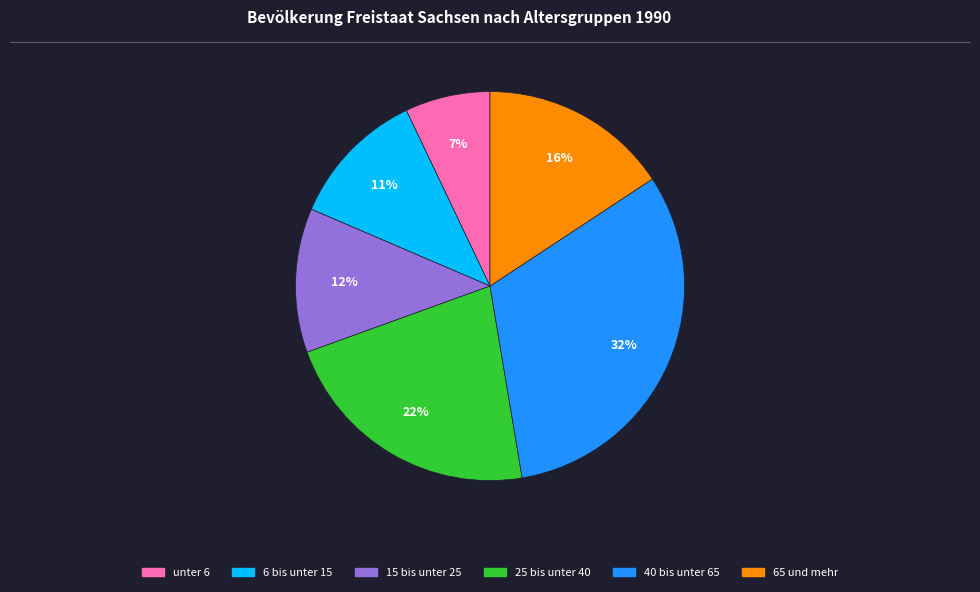

Between 25 bis unter 40 and 6 bis unter 15, which is larger?

25 bis unter 40